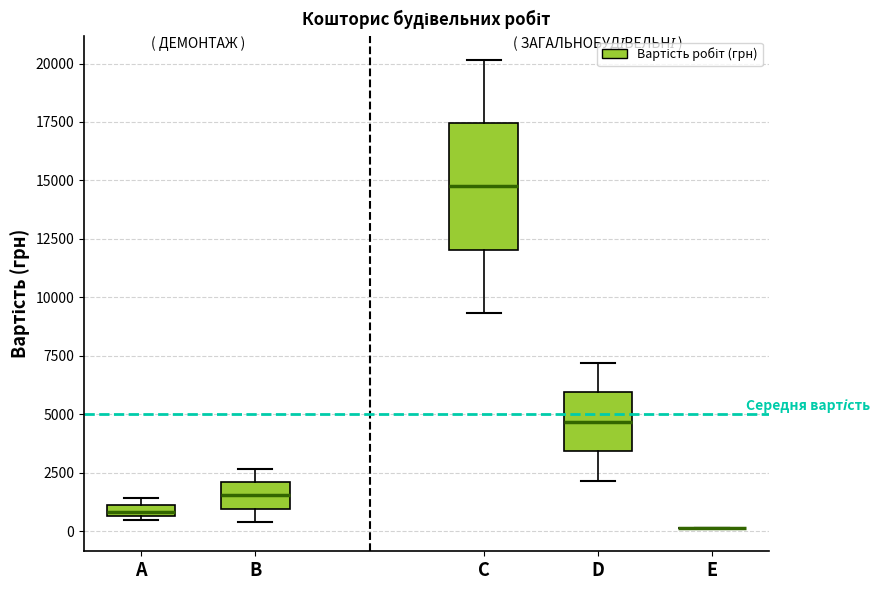

Which box is the tallest, from its lower edge to its upper edge?

C